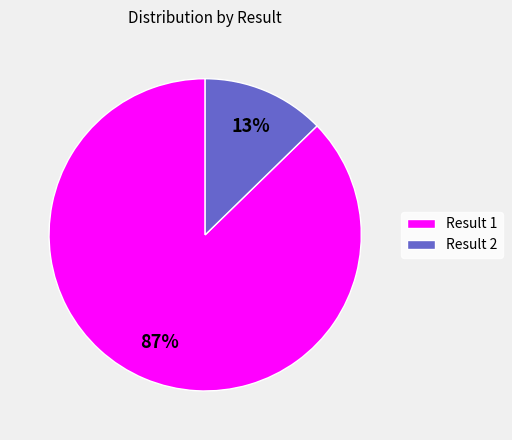

Which has a higher value, Result 2 or Result 1?

Result 1